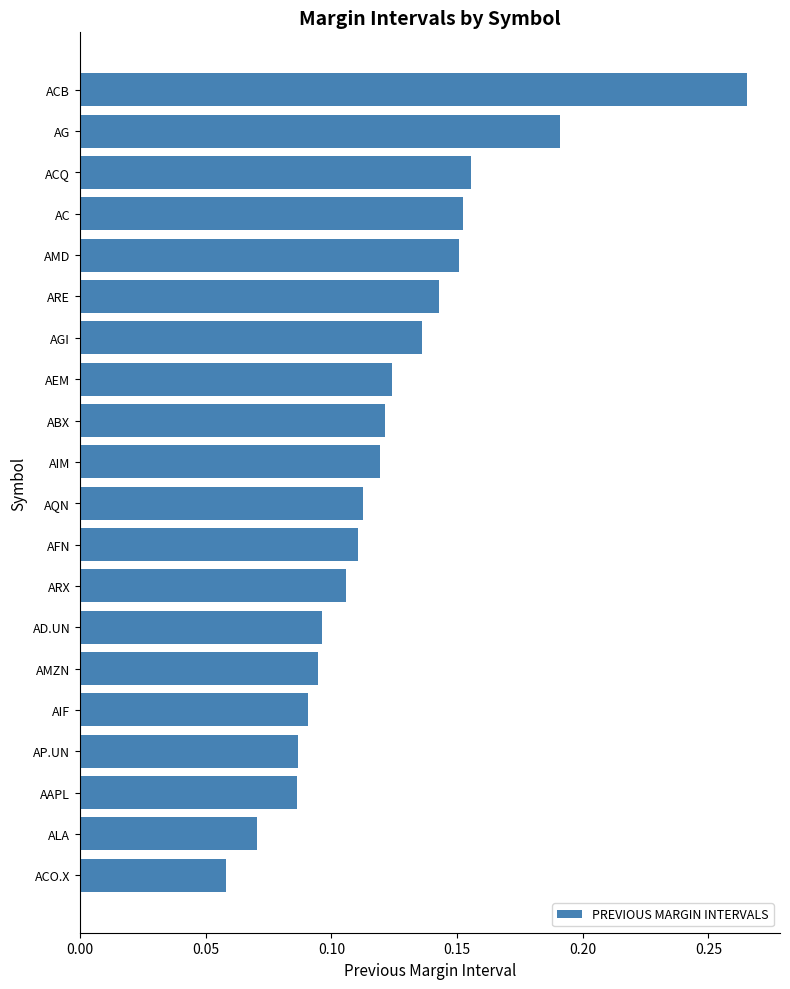

How many data points does each series have?

20